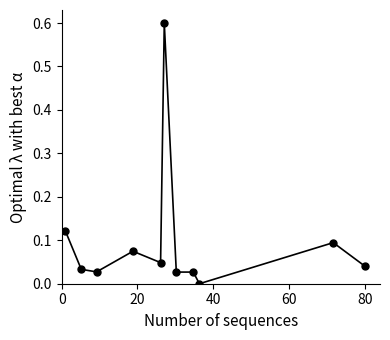

What is the difference between the maximum and second lowest values?

0.6